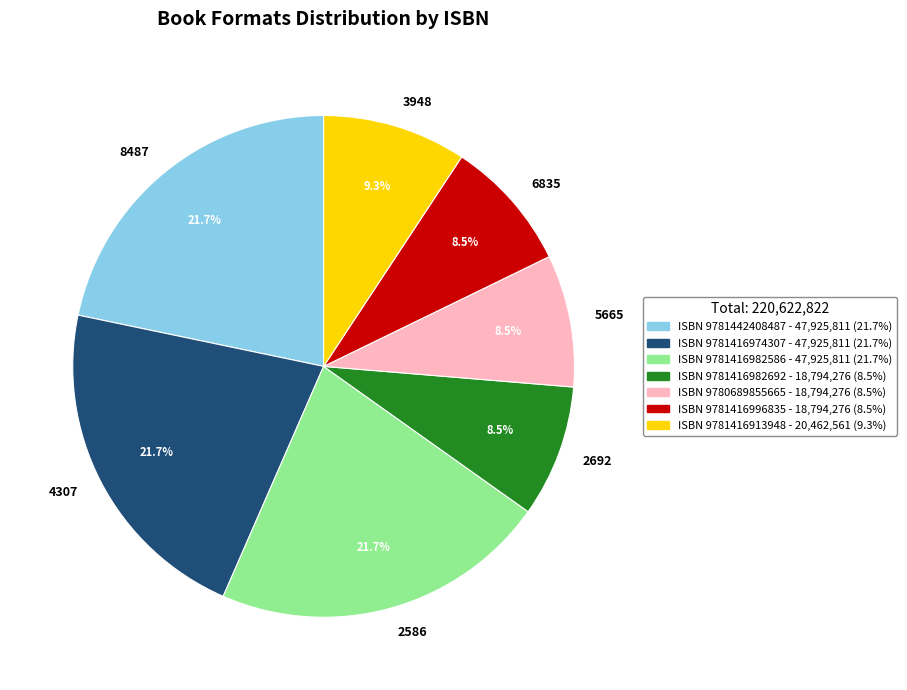

Is there any slice that represents more than half of the pie?

No